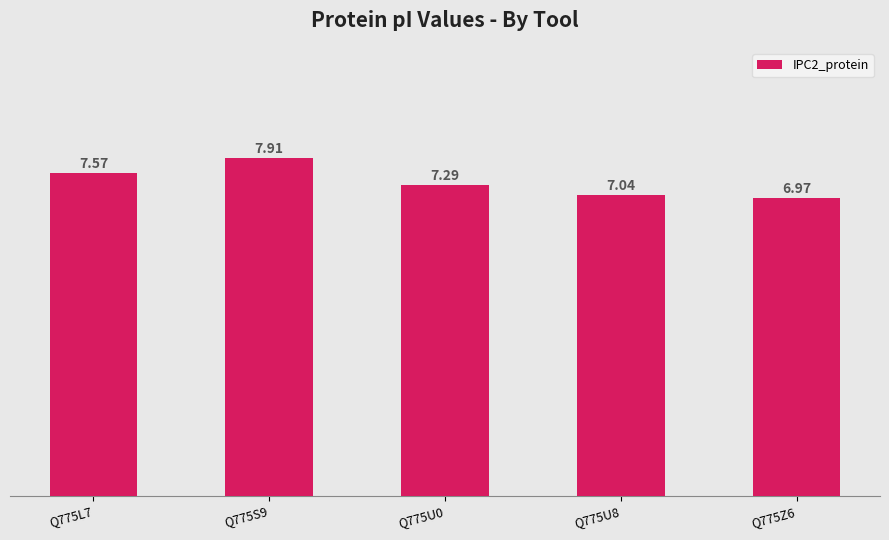

What is the greatest value displayed?

7.9